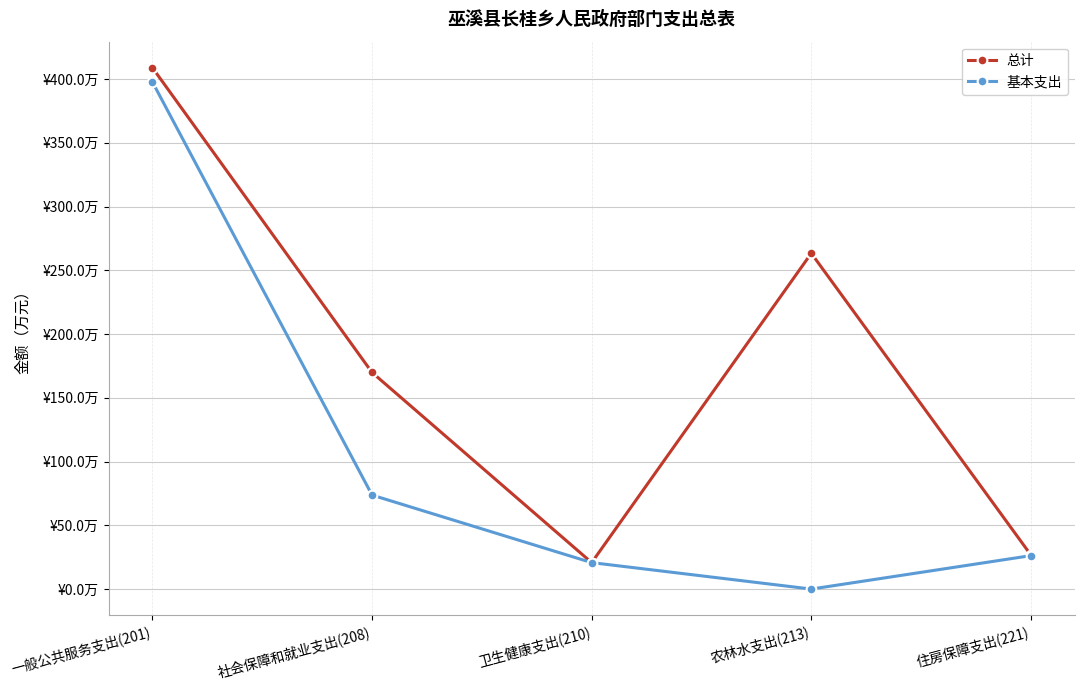

Does the chart have visible grid lines?

Yes